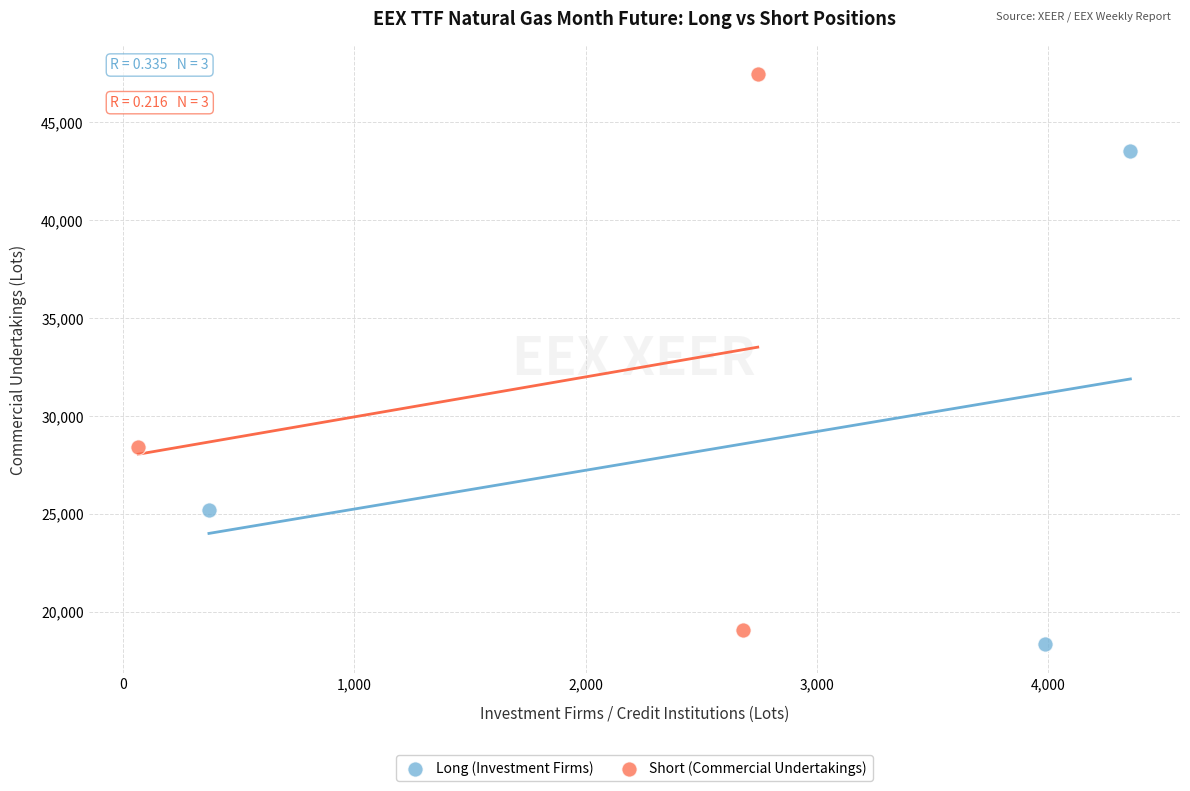

Which series reaches the maximum Y coordinate?

Short (Commercial Undertakings)